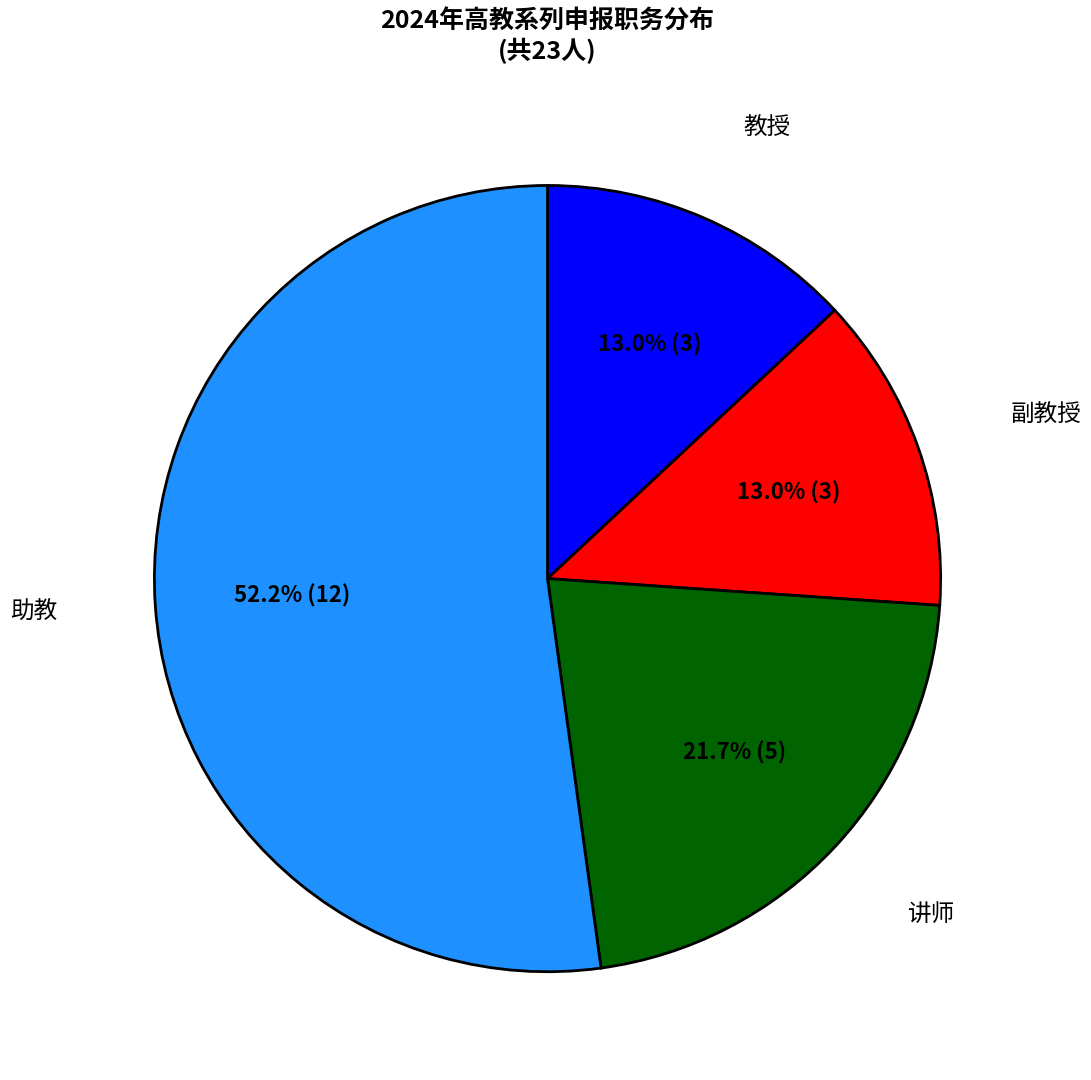

To the nearest percent, what is the average slice percentage?

25%